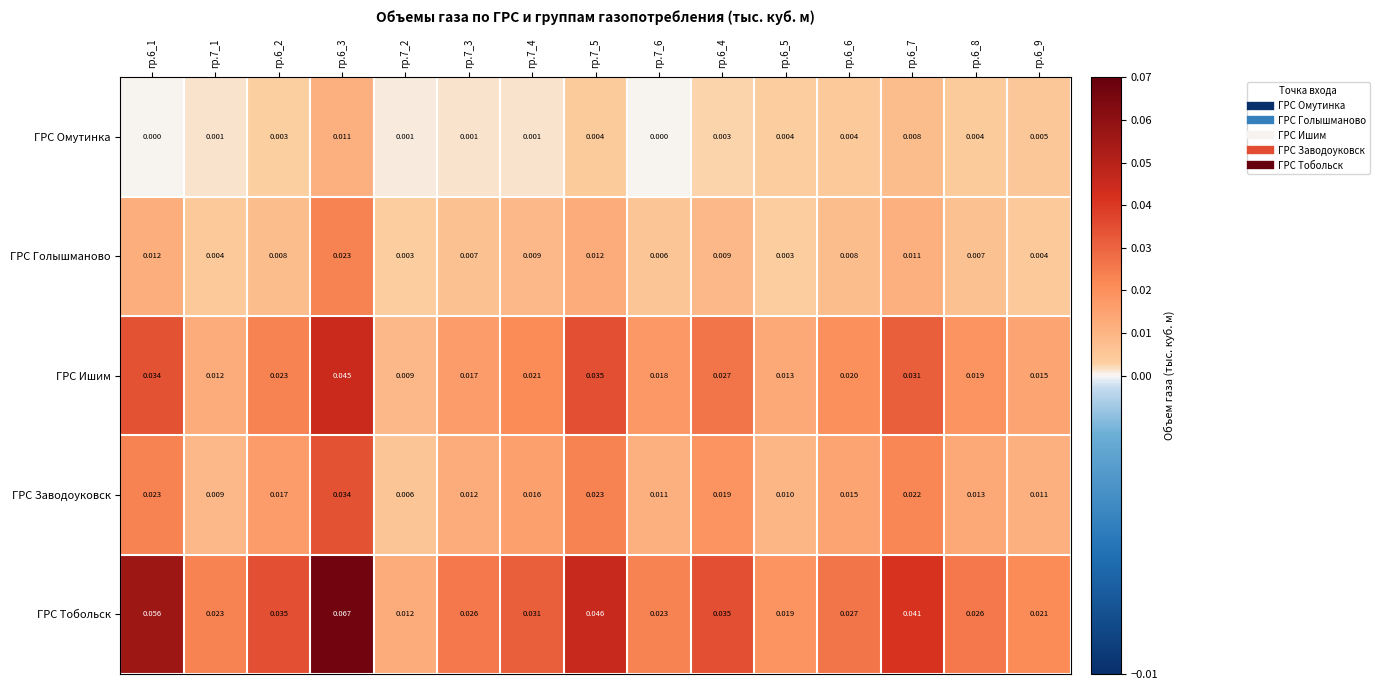

Which series has the largest total across all categories?

ГРС Тобольск